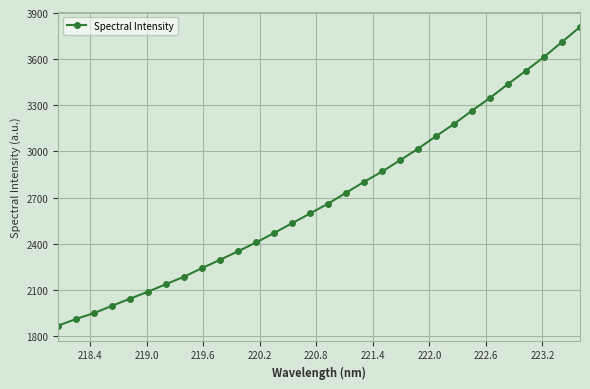

What is the maximum value shown in the chart?

3809.9